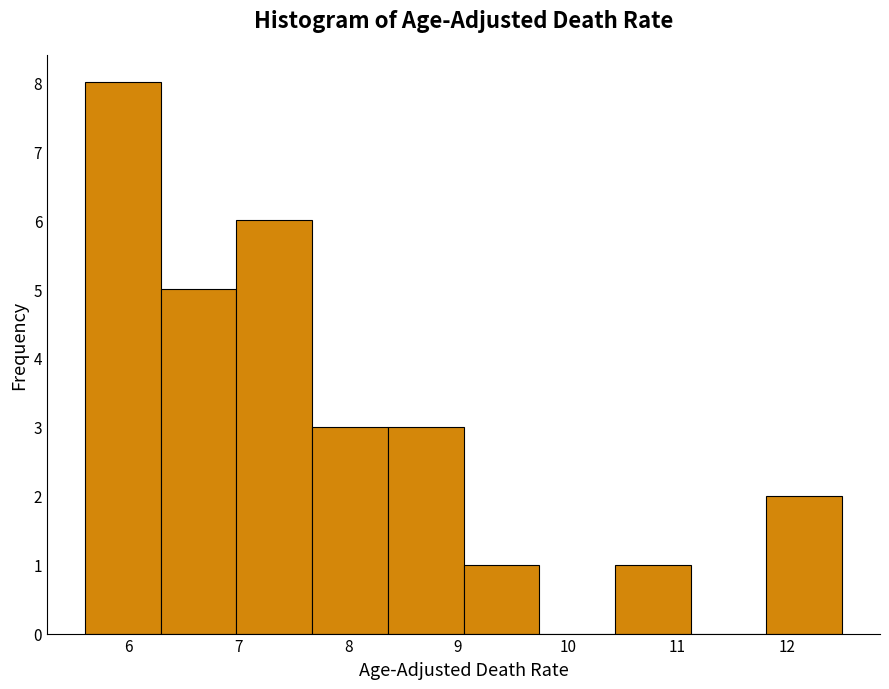

How tall is the bar that spans 6.29 to 6.98 on the x-axis? Neither the bar edges nor the heights are printed on the chart, so give them approximately, as read against the axes.

5